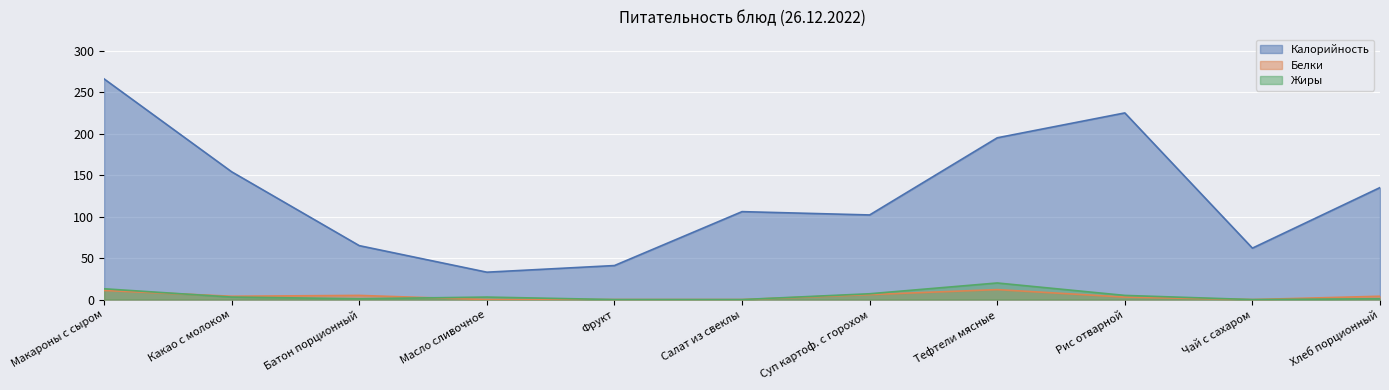

How many distinct data groups are displayed?

3